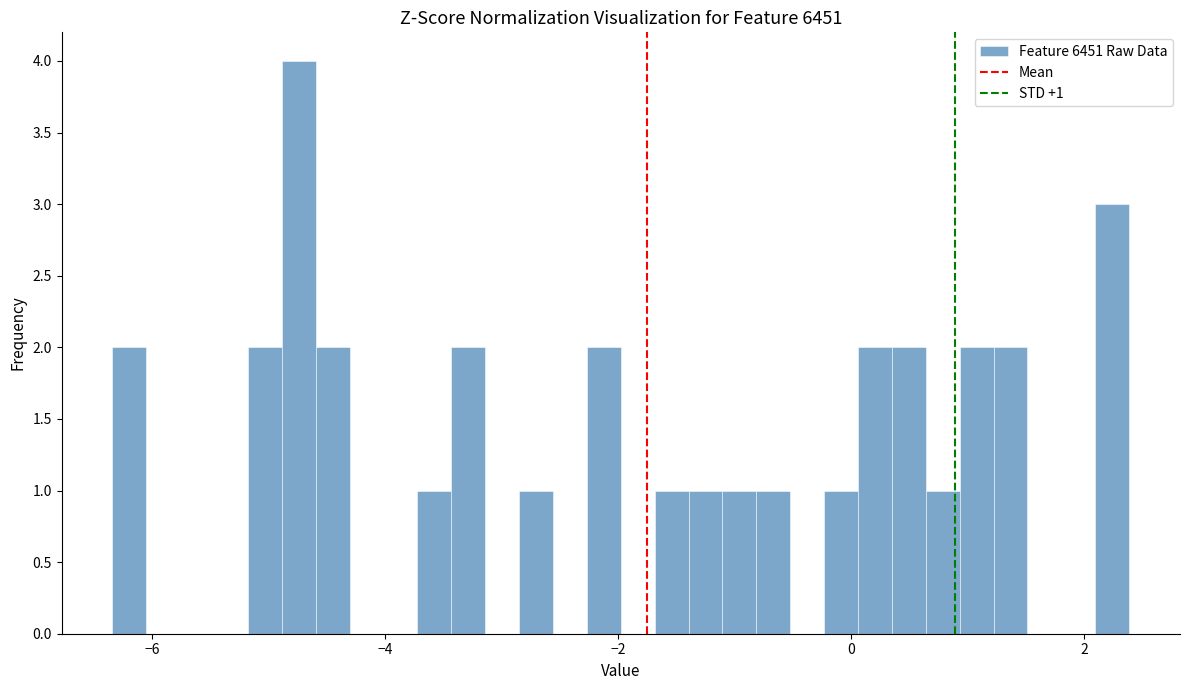

Around what value on the x-axis is the tallest bar? Give the approximate position of its centre, as read against the axis.

-4.8